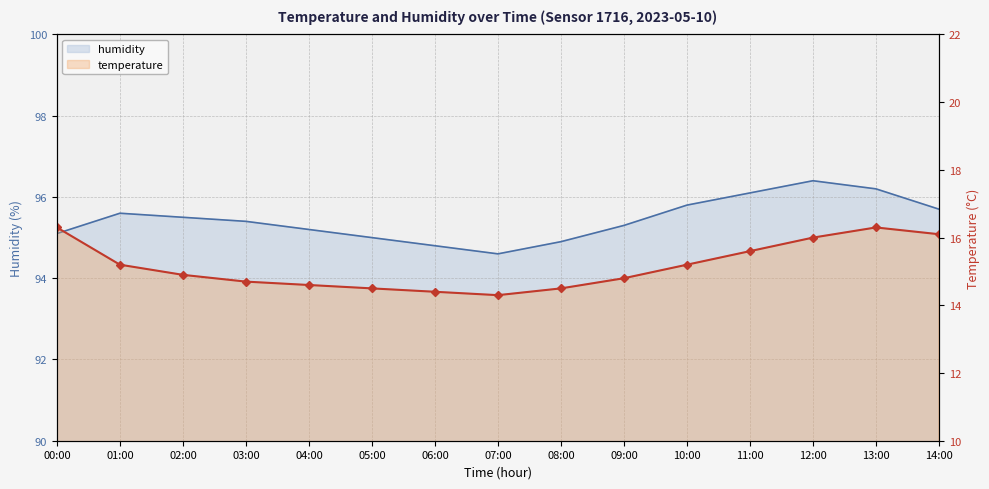

At which label does temperature reach its peak?

00:00